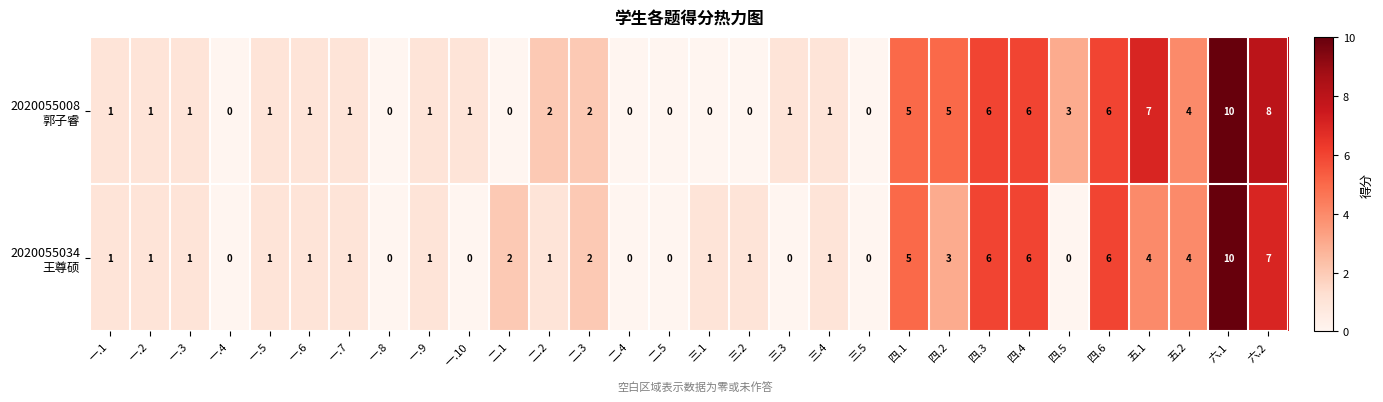

Which label corresponds to the largest value in the chart?

六.1